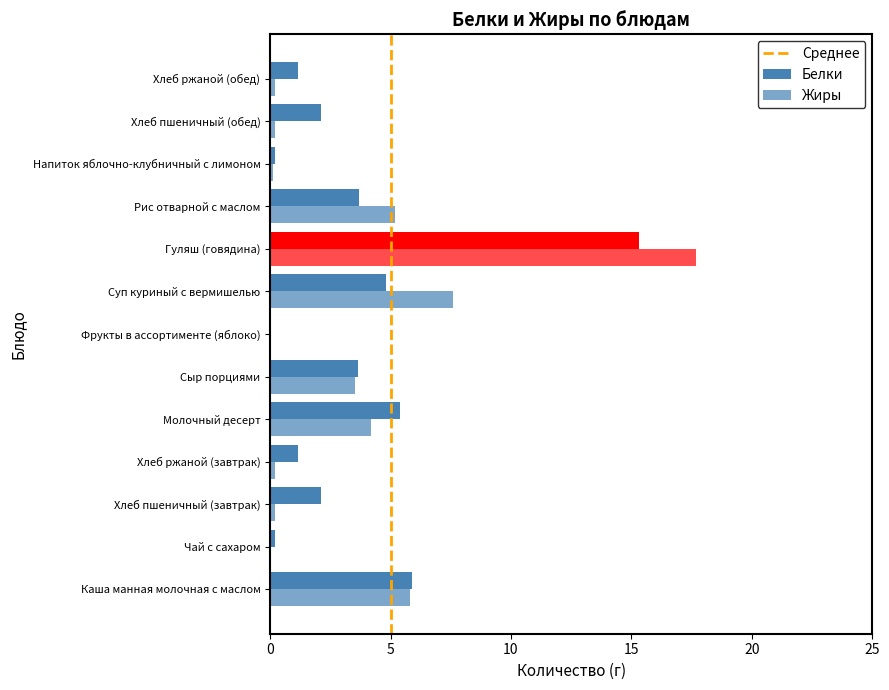

What is the difference between the maximum and minimum values in the Белки series?

15.3